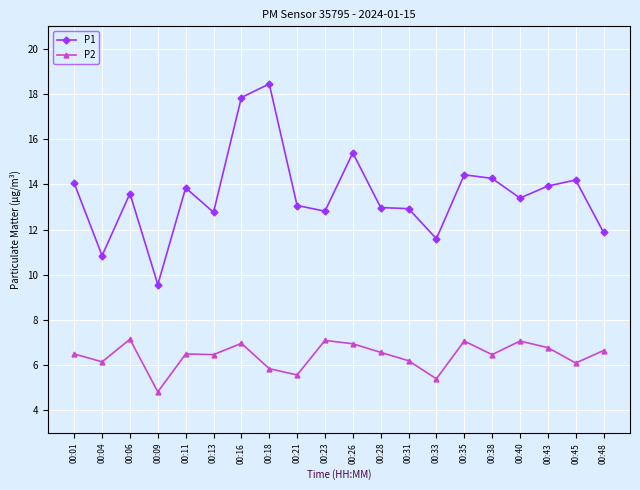

The value of P2 at 00:35 is 2.6. True or false?

False